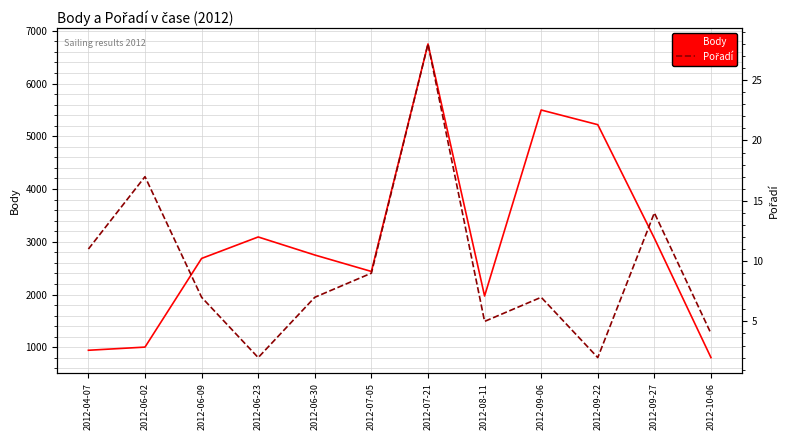

What is the label of the 7th point from the right?

2012-07-05